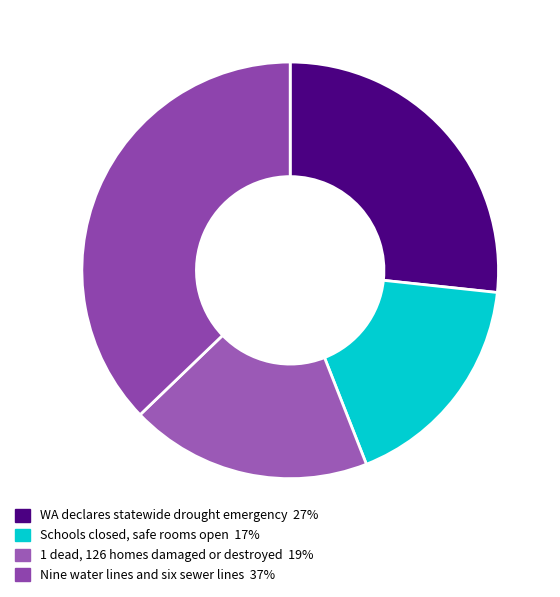

How much of the chart is everything except 1 dead, 126 homes damaged or destroyed?

81.2%